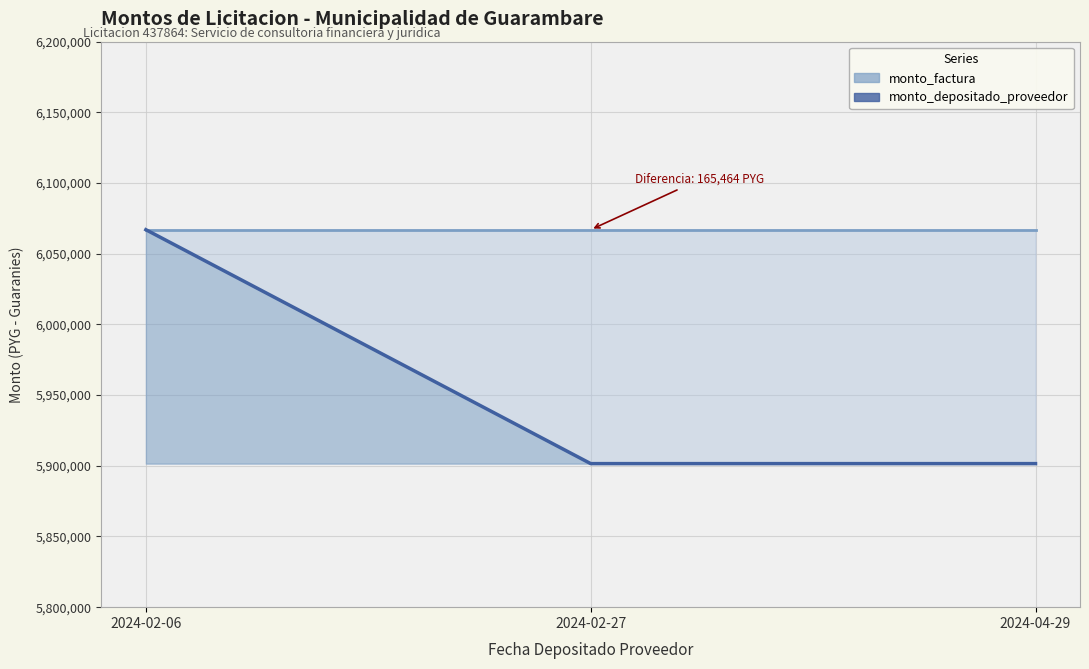

Which category has the highest value across all series?

2024-02-06